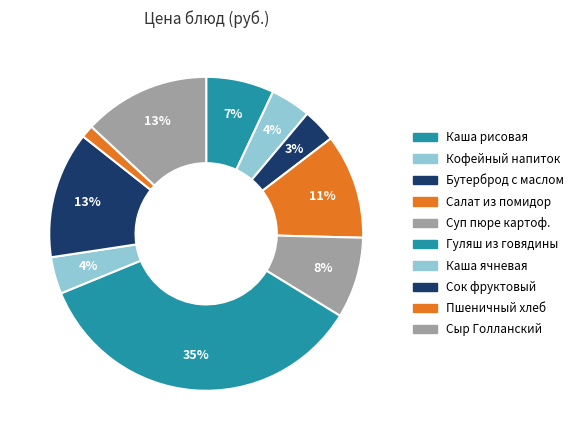

How many segments does this pie chart have?

10